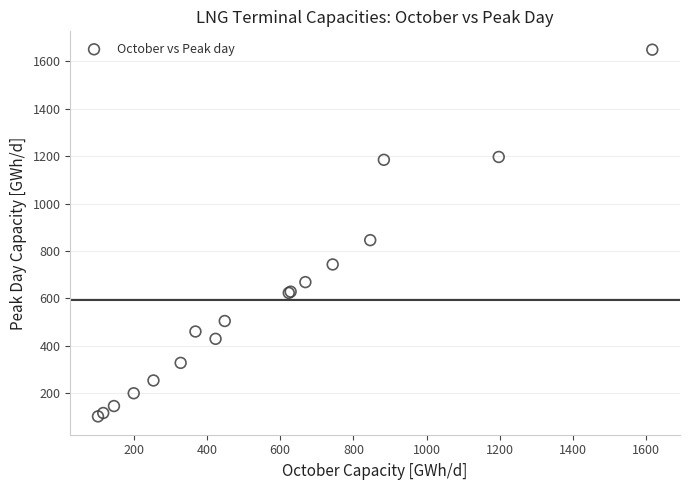

What Y value in the scatter plot is closest to 876?

846.0